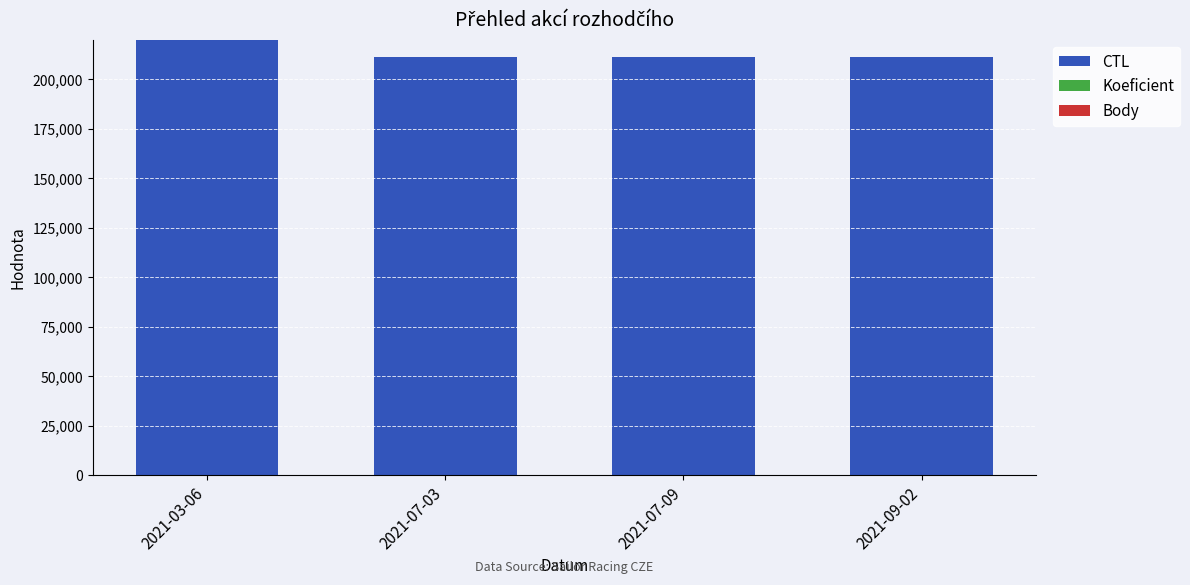

The value of CTL at 2021-07-09 is 211315. True or false?

True